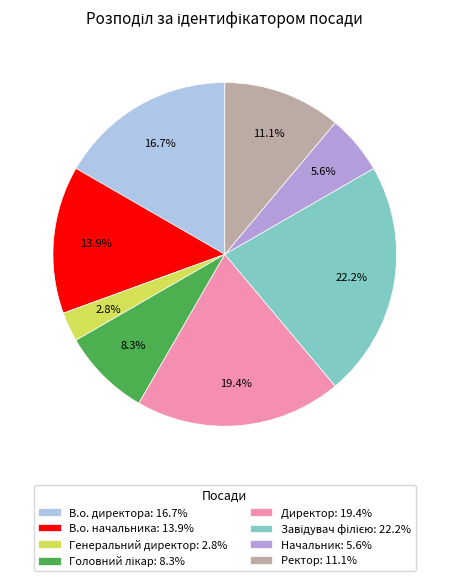

Does Начальник: 5.6% represent more than half of the total?

No